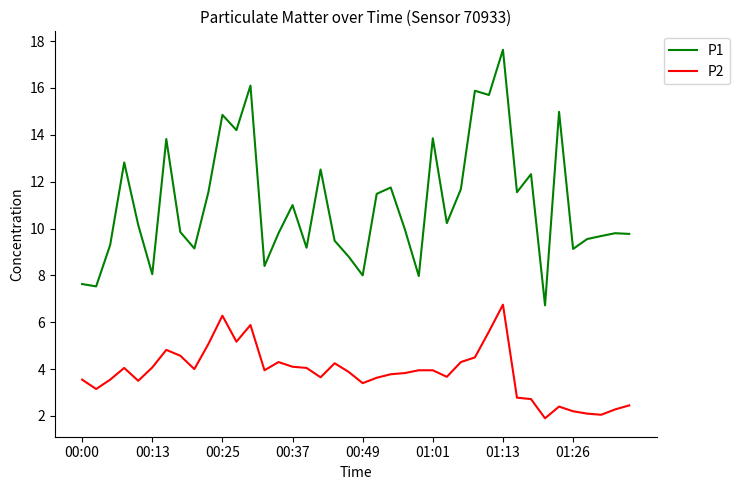

Which series has the largest range (max minus min)?

P1